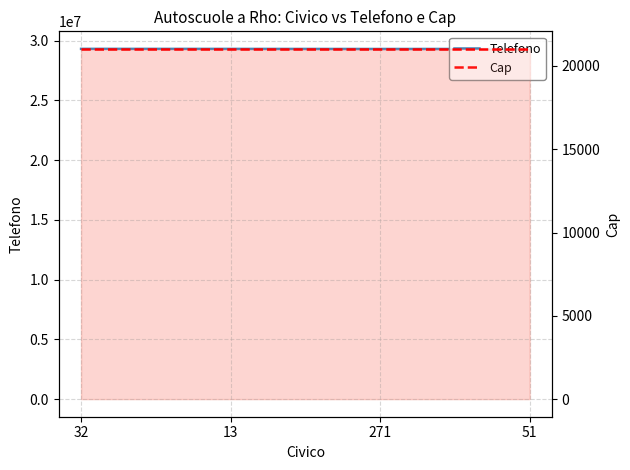

What is the maximum value shown in the chart?

29312100